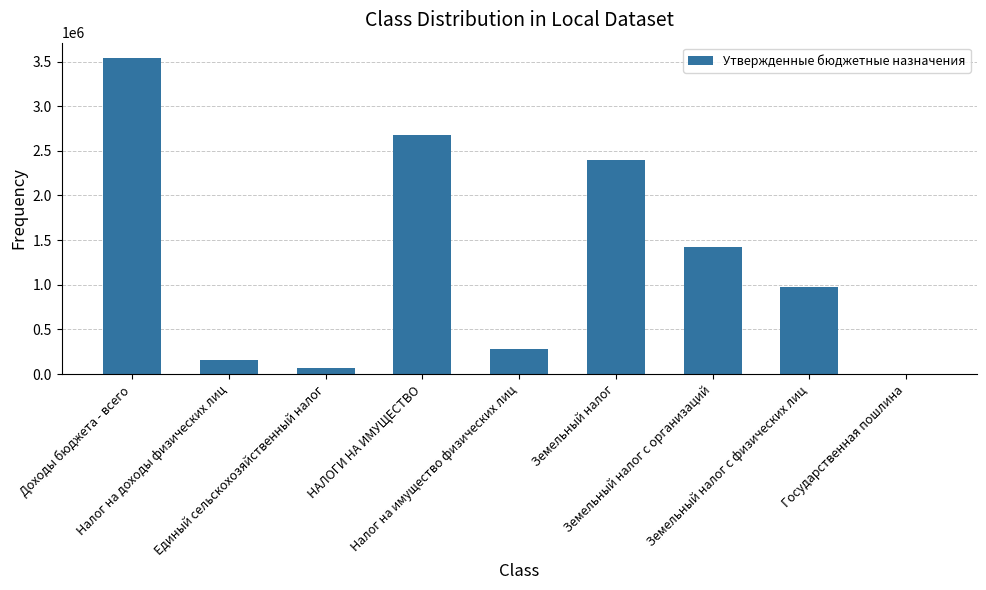

What is the sum of all values?

11508445